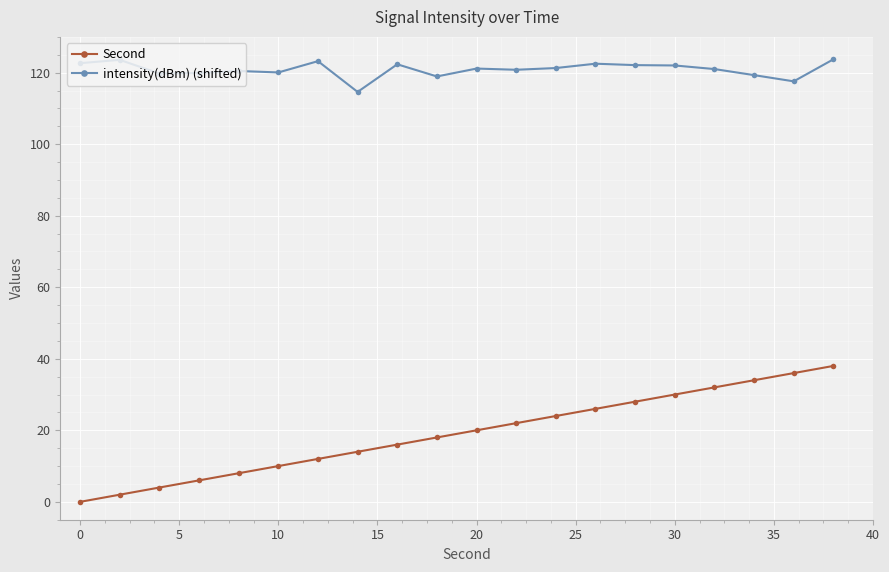

What is the sum of all Second values?

380.0